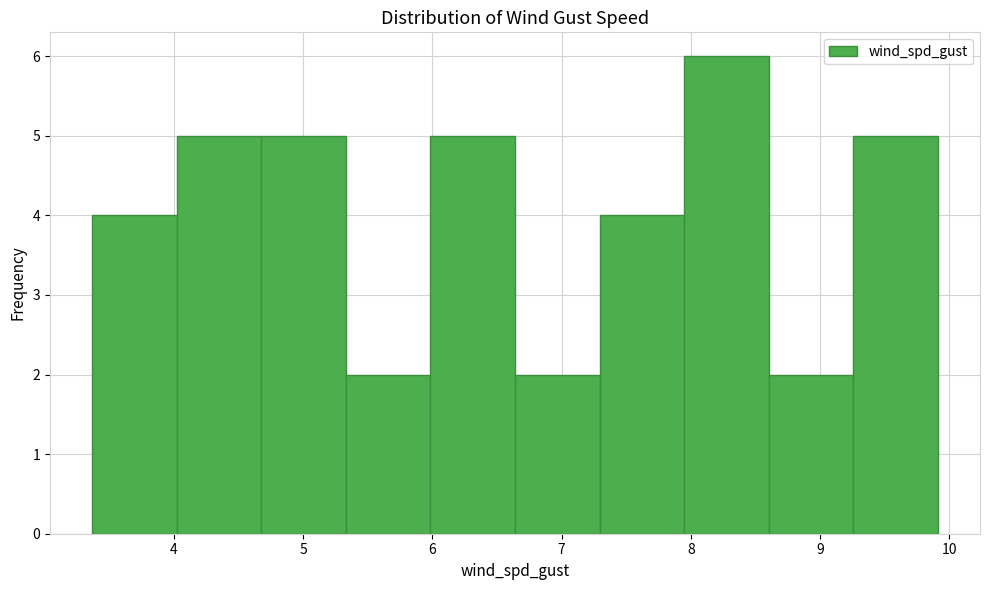

Reading left to right, transcribe this chart: for each bar, give the range it covers on the x-axis and its height. Neither the bar edges nor the heights are printed on the chart, so give them approximately, as read against the axes.

3.4 to 4.0: 4
4.0 to 4.7: 5
4.7 to 5.3: 5
5.3 to 6.0: 2
6.0 to 6.6: 5
6.6 to 7.3: 2
7.3 to 7.9: 4
7.9 to 8.6: 6
8.6 to 9.3: 2
9.3 to 9.9: 5